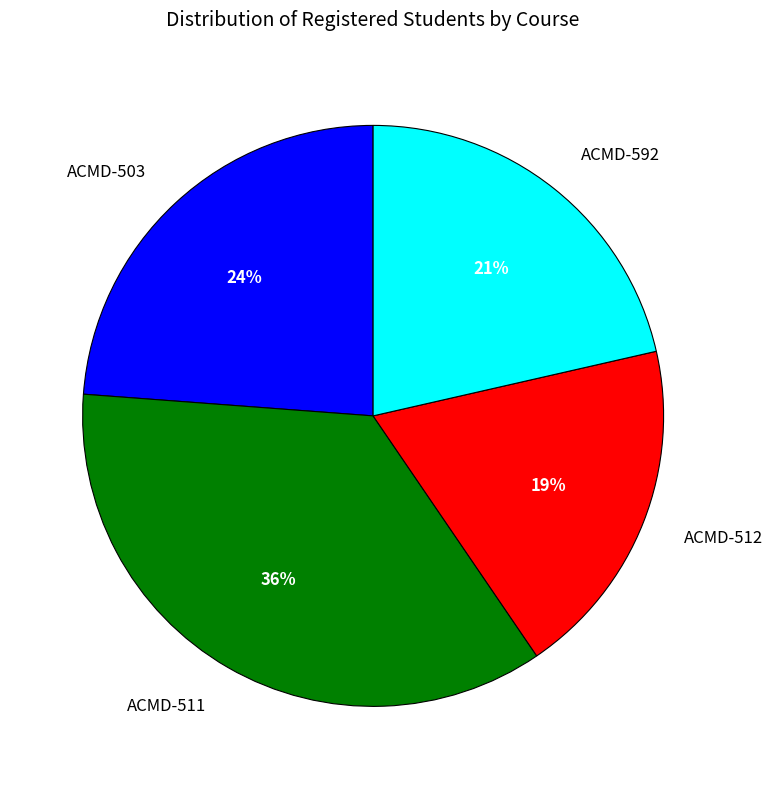

What percentage is the ACMD-512 slice, to the nearest percent?

19%